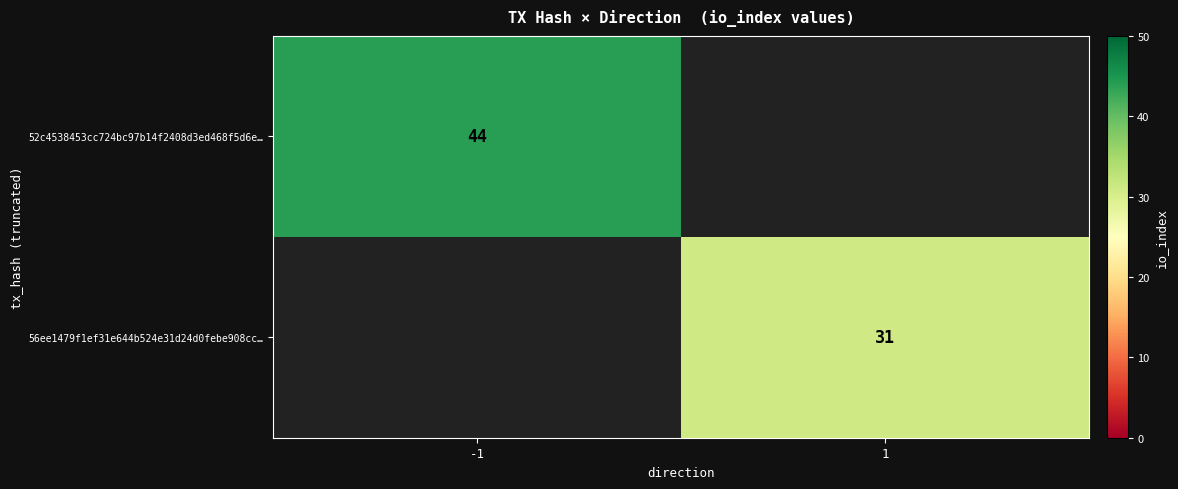

The 56ee1479f1ef31e644b524e31d24d0febe908cc… series shows 31 at 1. True or false?

True